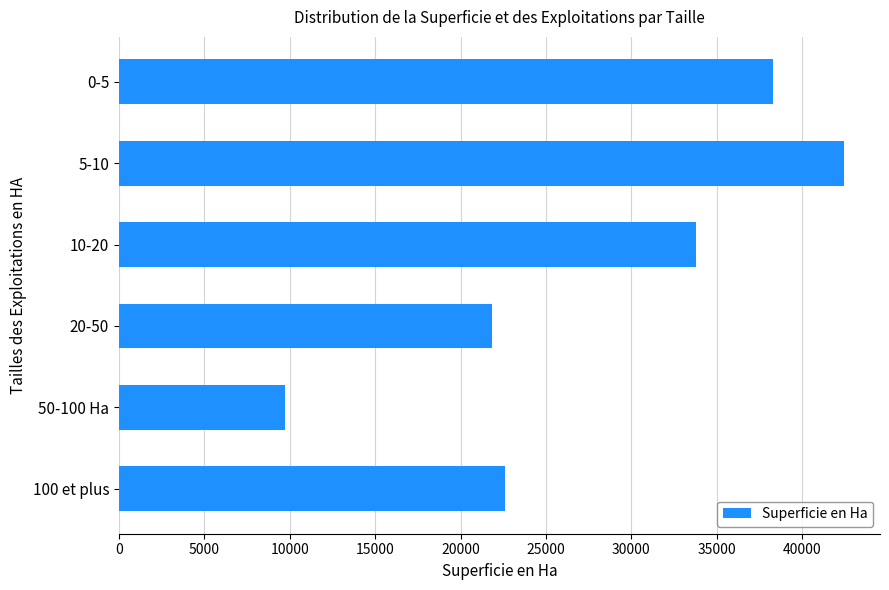

What value does the data have at 20-50?

21825